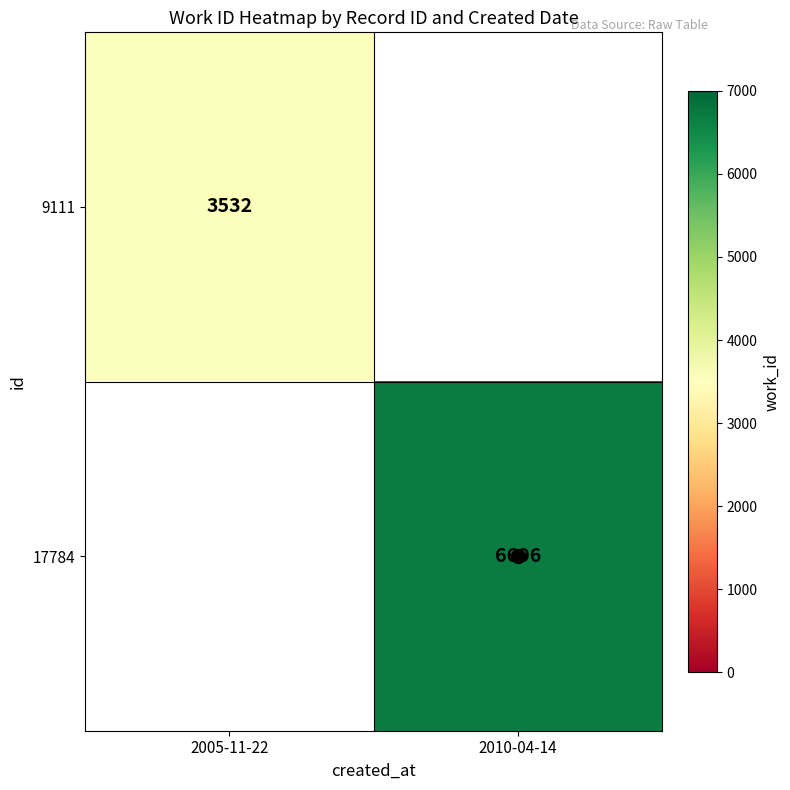

Is it true that 9111 equals 4593 at 2005-11-22?

False